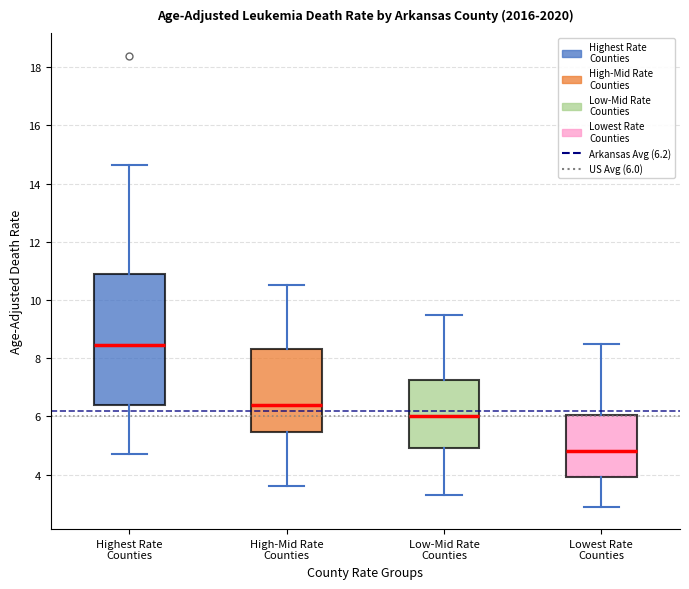

Reading left to right, read every box against the y-axis: the position of its median line, the range the box covers, and the ends of its whiskers. The values are not printed on the chart, so give them approximately, as read against the axis.

Highest Rate Counties: median 8.4, box 6.4 to 11.0, whiskers 4.8 to 14.6
High-Mid Rate Counties: median 6.4, box 5.4 to 8.4, whiskers 3.6 to 10.6
Low-Mid Rate Counties: median 6.0, box 5.0 to 7.2, whiskers 3.4 to 9.6
Lowest Rate Counties: median 4.8, box 4.0 to 6.0, whiskers 3.0 to 8.6